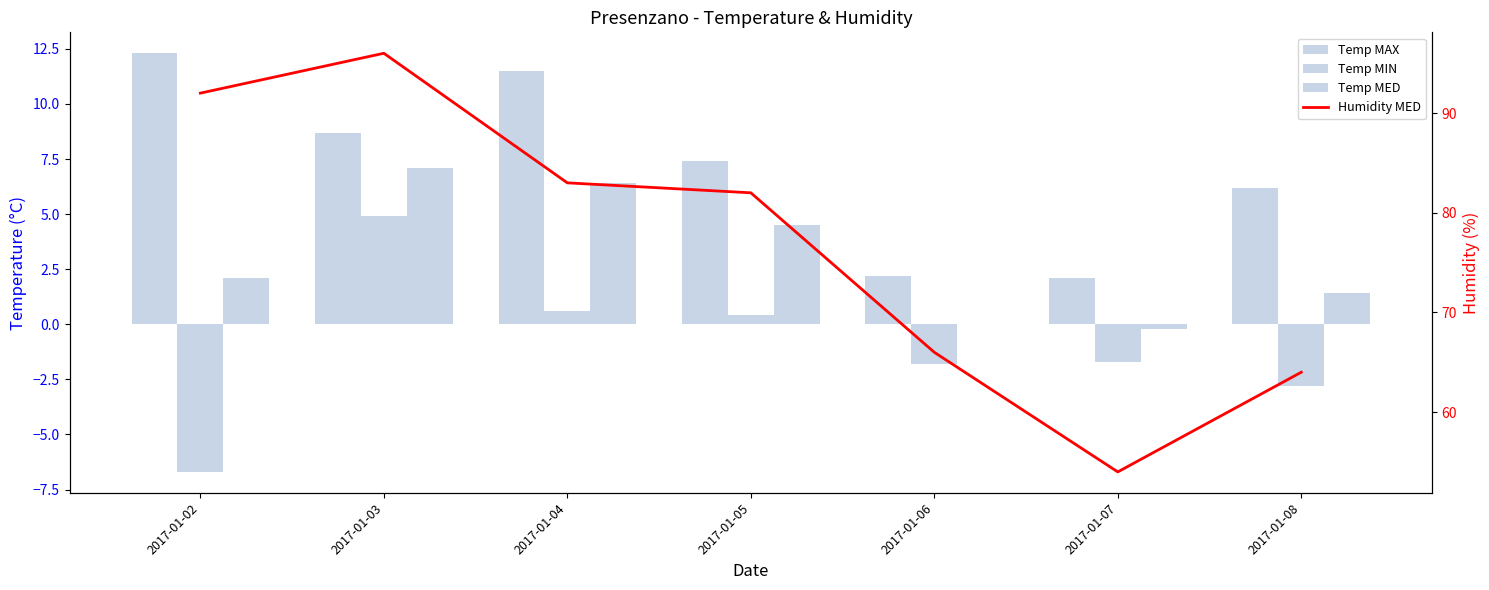

What are all the series names shown in the legend?

Temp MAX, Temp MIN, Temp MED, Humidity MED